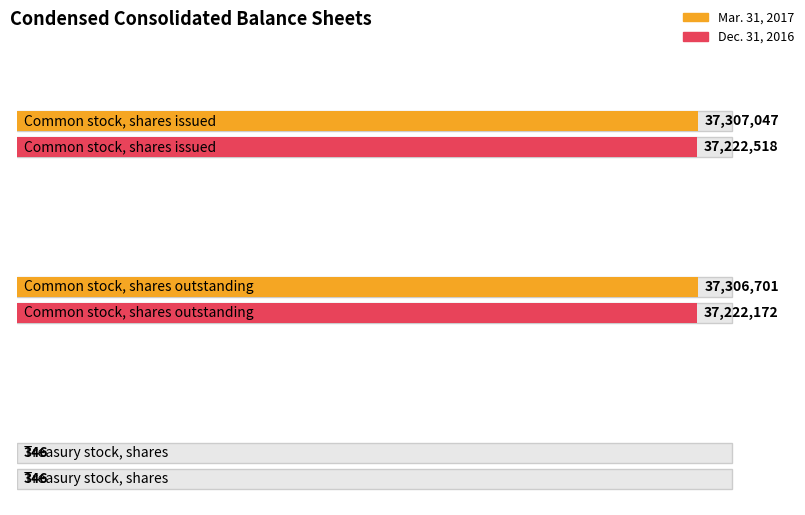

At how many categories does at least one series exceed 3954777?

2